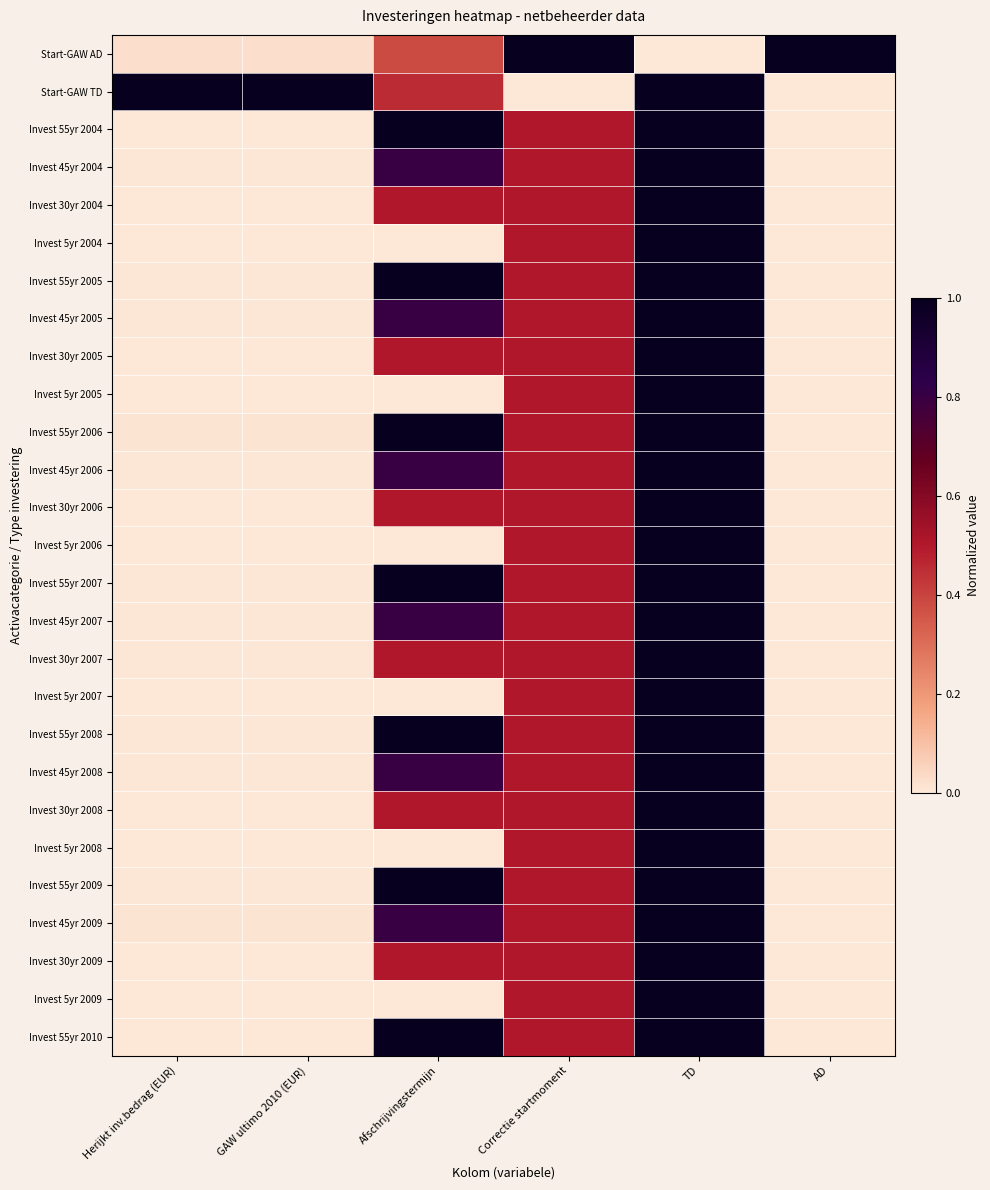

At TD, list the series in order from largest to smallest.

Start-GAW TD, Invest 55yr 2004, Invest 45yr 2004, Invest 30yr 2004, Invest 5yr 2004, Invest 55yr 2005, Invest 45yr 2005, Invest 30yr 2005, Invest 5yr 2005, Invest 55yr 2006, Invest 45yr 2006, Invest 30yr 2006, Invest 5yr 2006, Invest 55yr 2007, Invest 45yr 2007, Invest 30yr 2007, Invest 5yr 2007, Invest 55yr 2008, Invest 45yr 2008, Invest 30yr 2008, Invest 5yr 2008, Invest 55yr 2009, Invest 45yr 2009, Invest 30yr 2009, Invest 5yr 2009, Invest 55yr 2010, Start-GAW AD